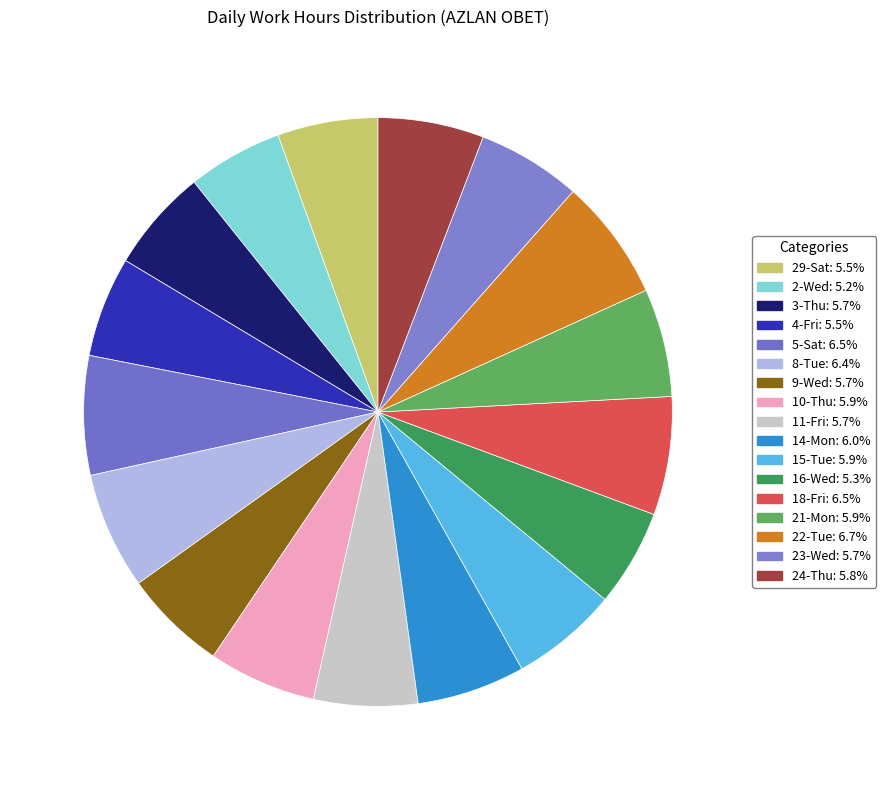

How many segments does this pie chart have?

17